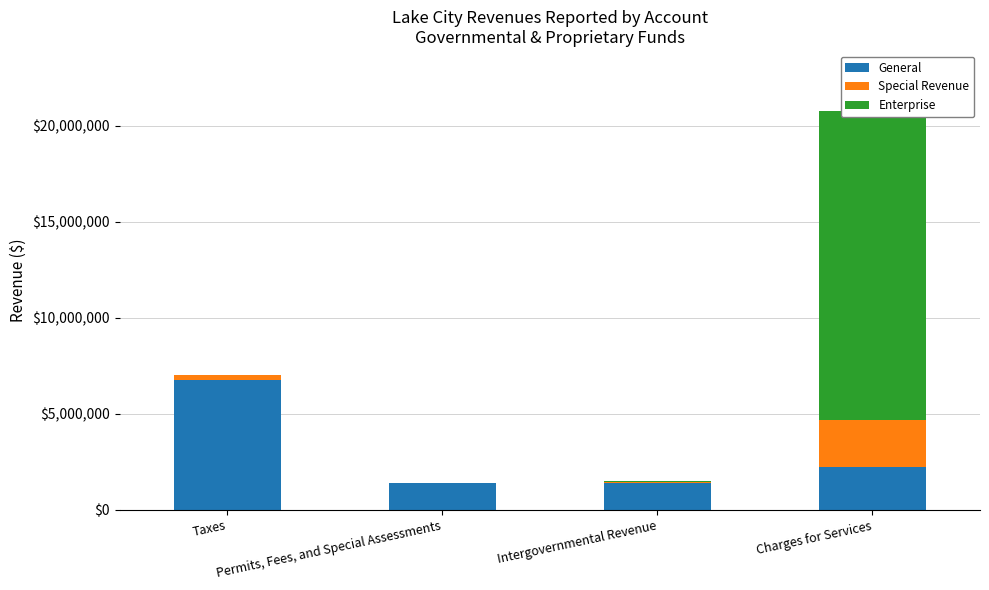

Reading left to right, what are all the values shown in this chart?

General: Taxes=6781604	Permits, Fees, and Special Assessments=1386451	Intergovernmental Revenue=1416827	Charges for Services=2213137
Special Revenue: Taxes=254419	Permits, Fees, and Special Assessments=0	Intergovernmental Revenue=43756	Charges for Services=2487400
Enterprise: Taxes=0	Permits, Fees, and Special Assessments=0	Intergovernmental Revenue=22012	Charges for Services=16066663